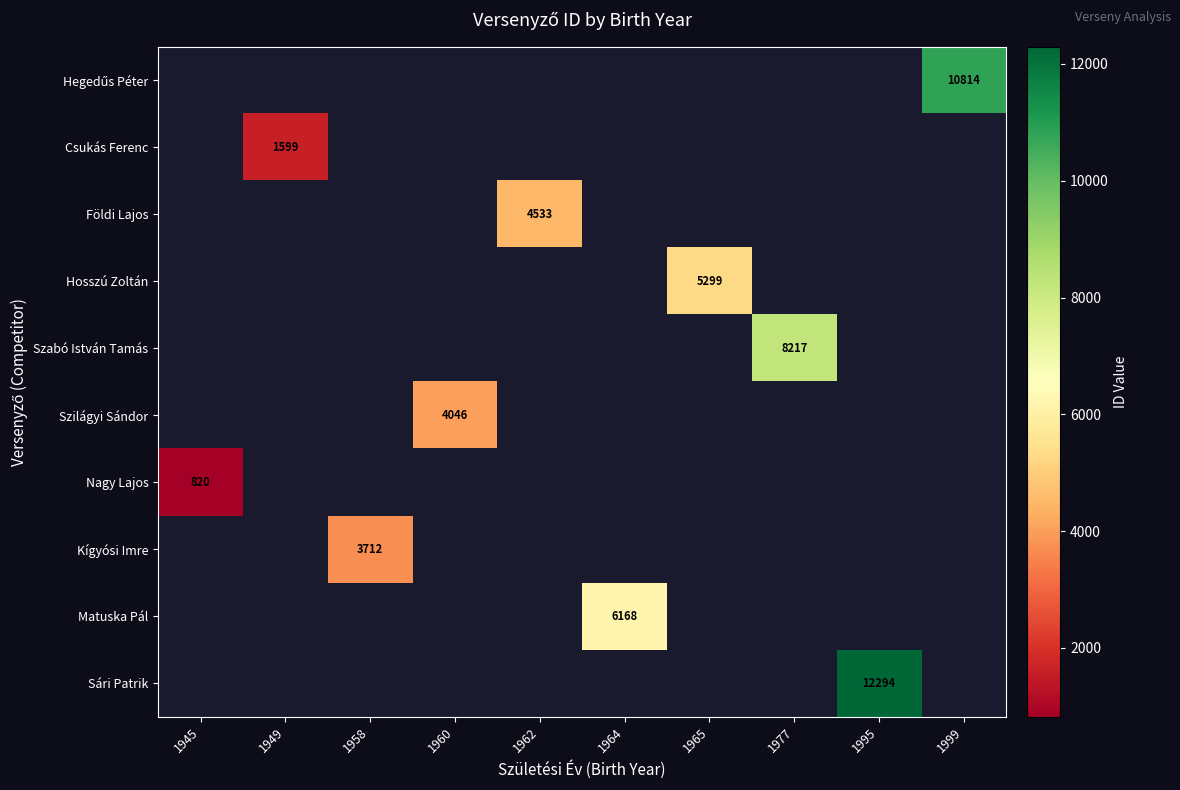

At which category does the chart reach its minimum across all series?

1945